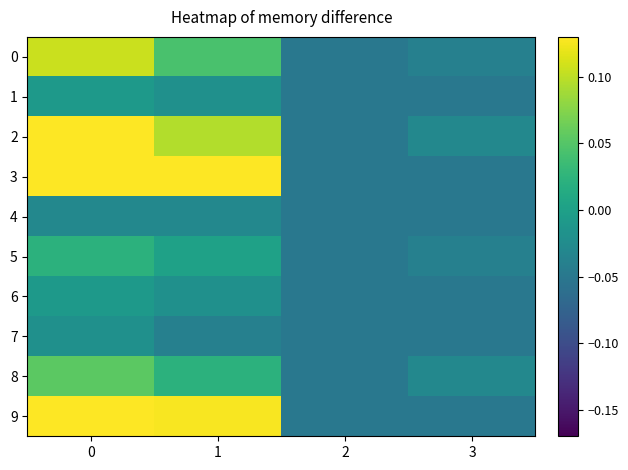

At how many categories does at least one series exceed 0?

2